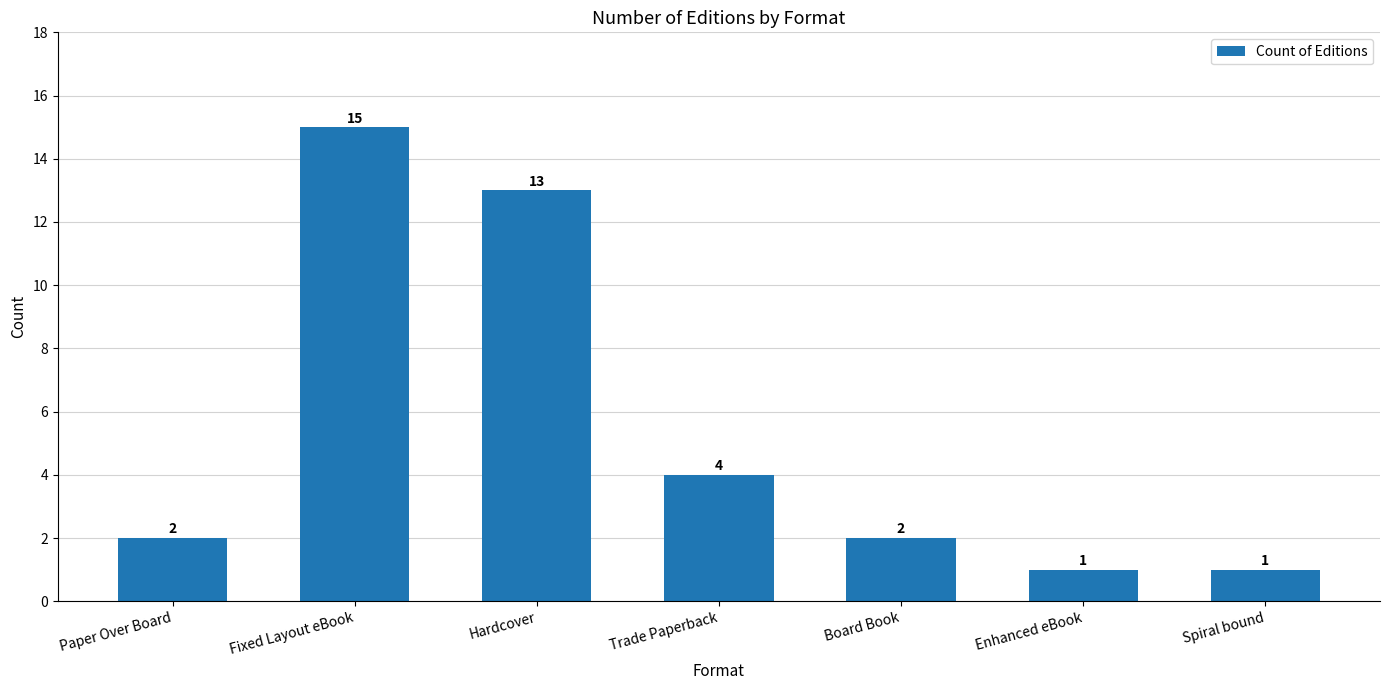

Reading left to right, transcribe all the data shown in this chart.

Paper Over Board=2	Fixed Layout eBook=15	Hardcover=13	Trade Paperback=4	Board Book=2	Enhanced eBook=1	Spiral bound=1